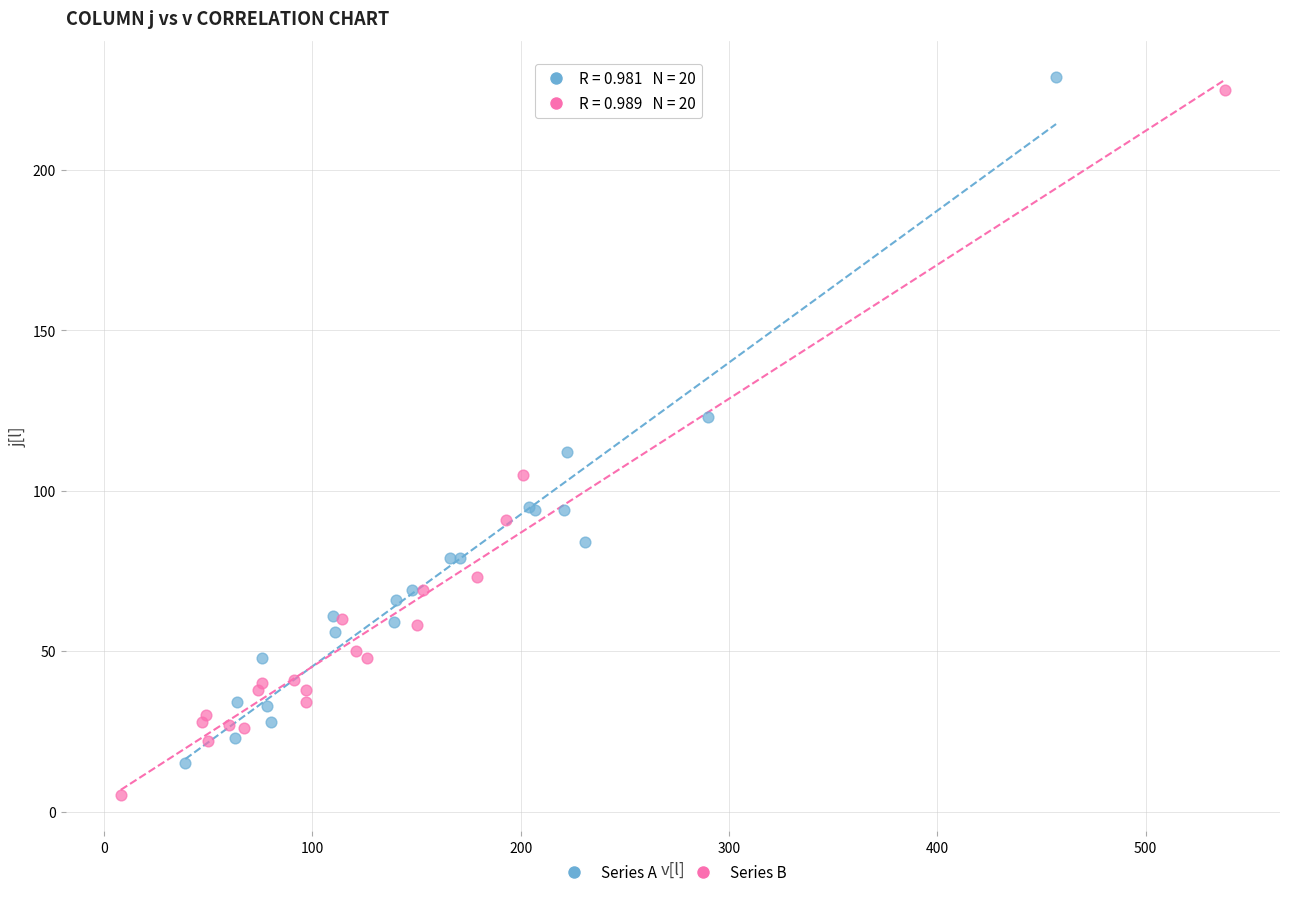

Which series reaches the minimum Y coordinate?

Series B